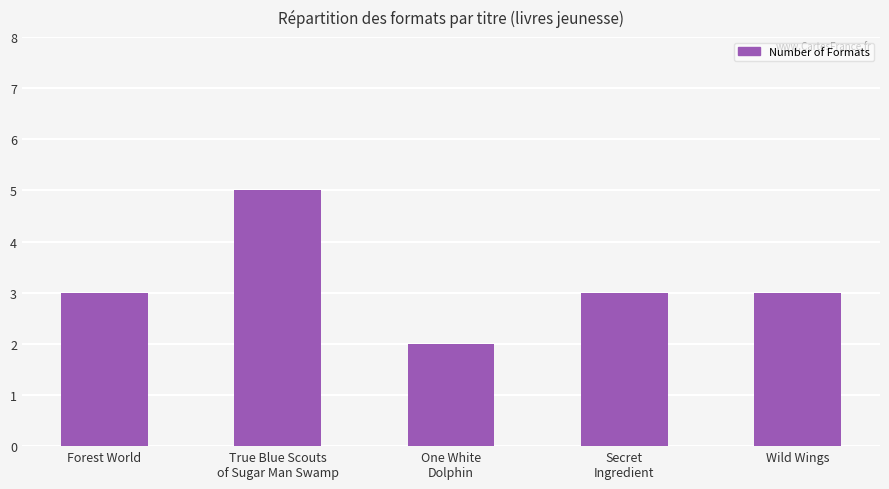

What is the sum of all values?

16